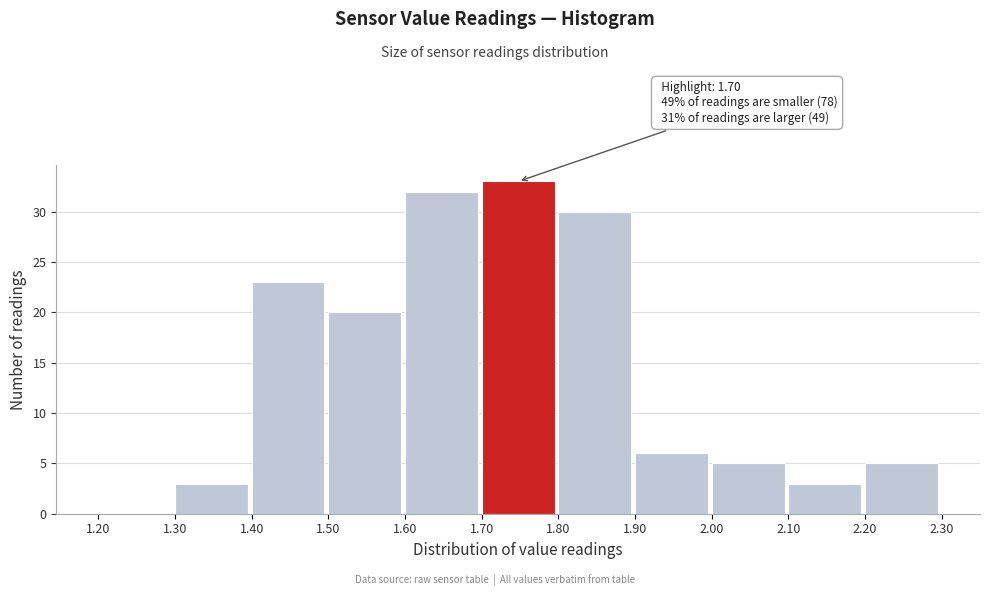

Which range on the x-axis has the tallest bar?

1.70 to 1.80